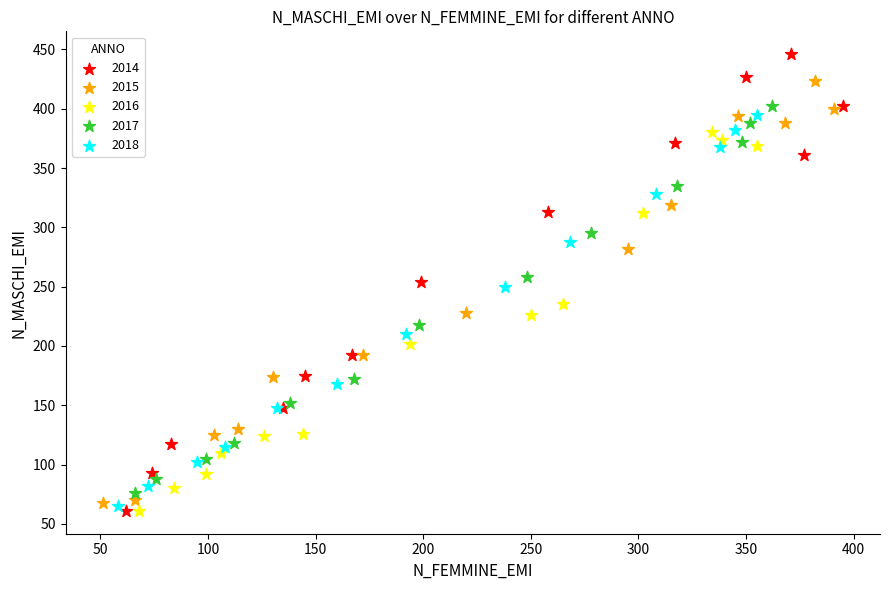

Which series reaches the maximum Y coordinate?

2014